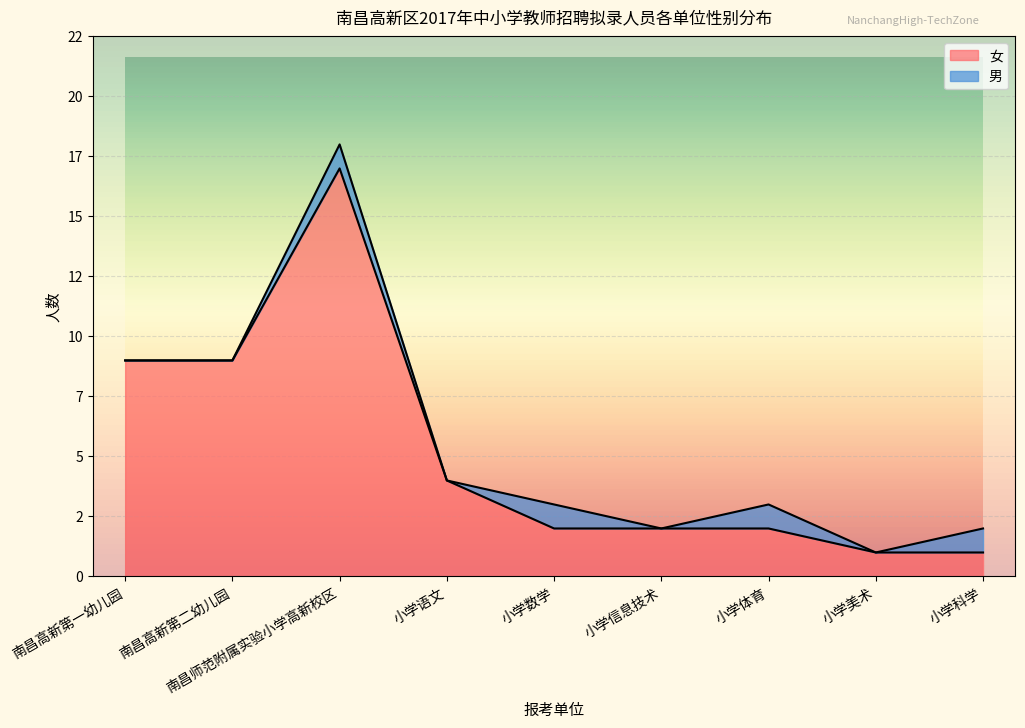

Where does the data first go above 2?

南昌高新第一幼儿园